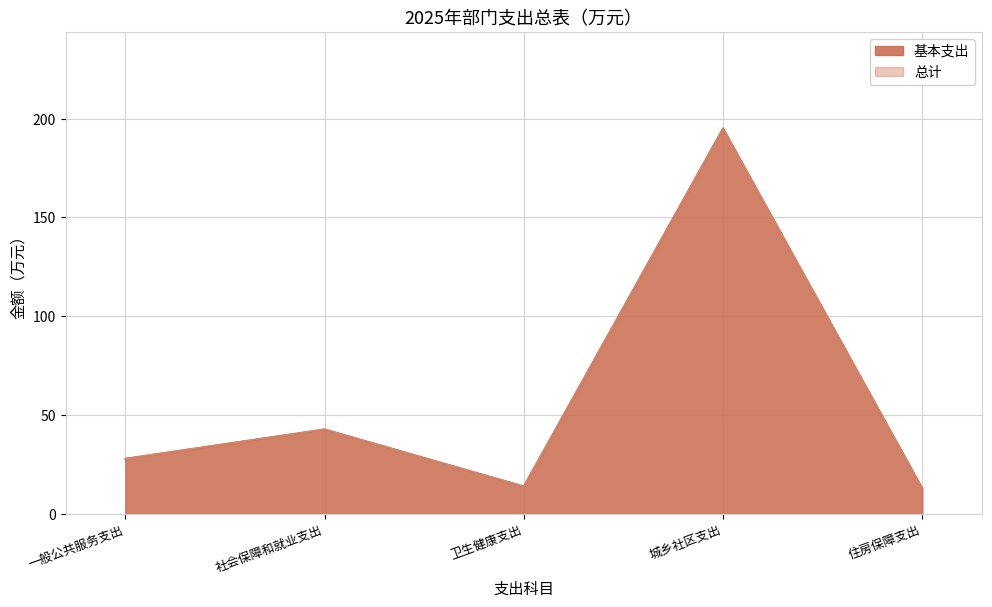

Between 城乡社区支出 and 卫生健康支出, which is larger?

城乡社区支出